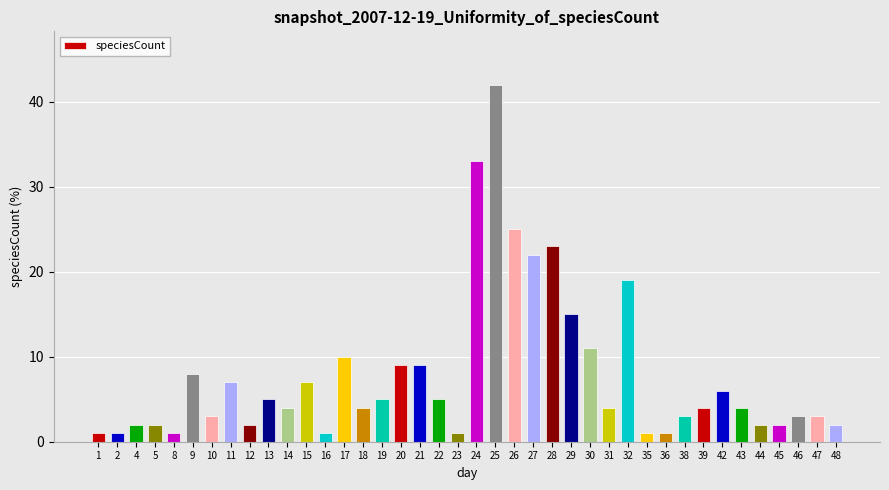

Reading left to right, list all the values displayed in this chart.

1	1	2	2	1	8	3	7	2	5	4	7	1	10	4	5	9	9	5	1	33	42	25	22	23	15	11	4	19	1	1	3	4	6	4	2	2	3	3	2